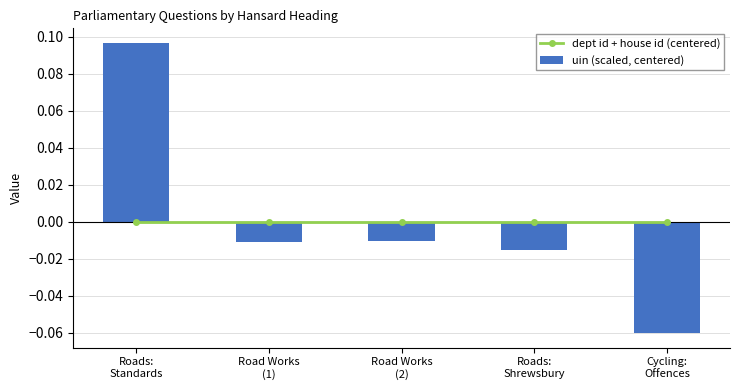

What are all the series names shown in the legend?

dept id + house id (centered), uin (scaled, centered)